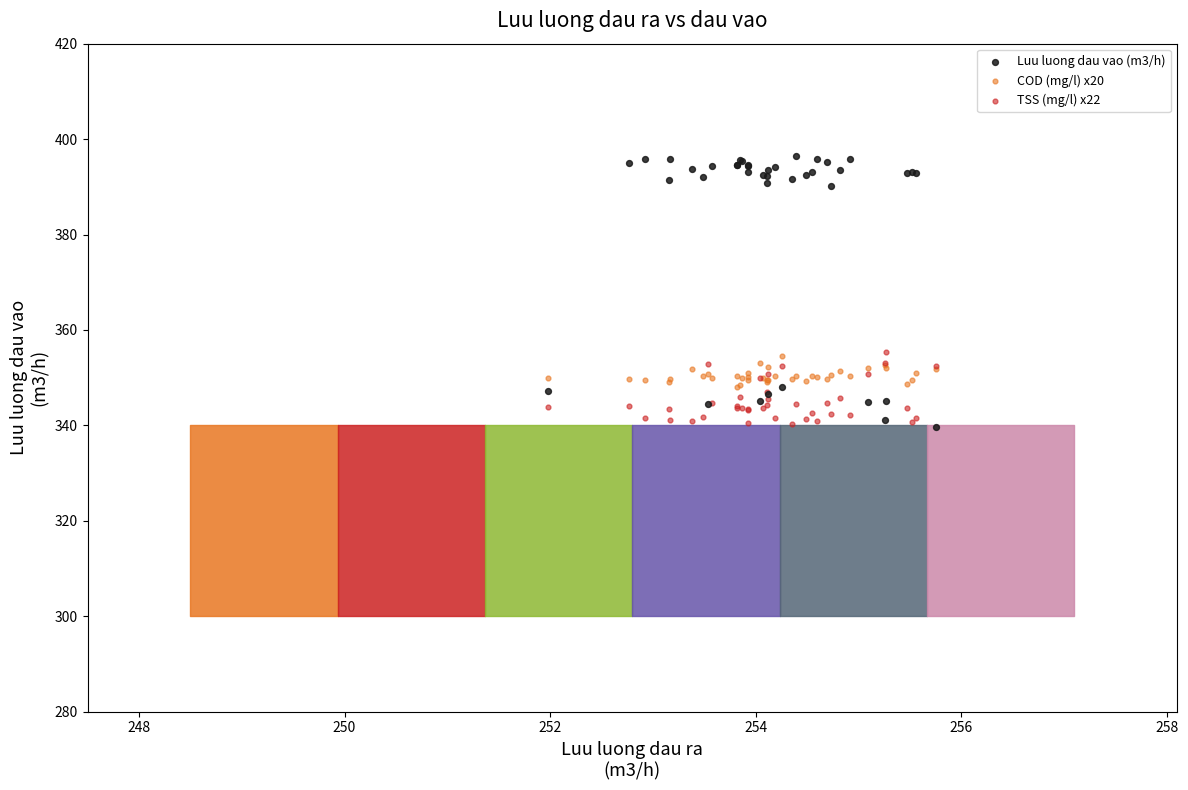

What is the X range (max minus min) for the scatter plot?

3.8